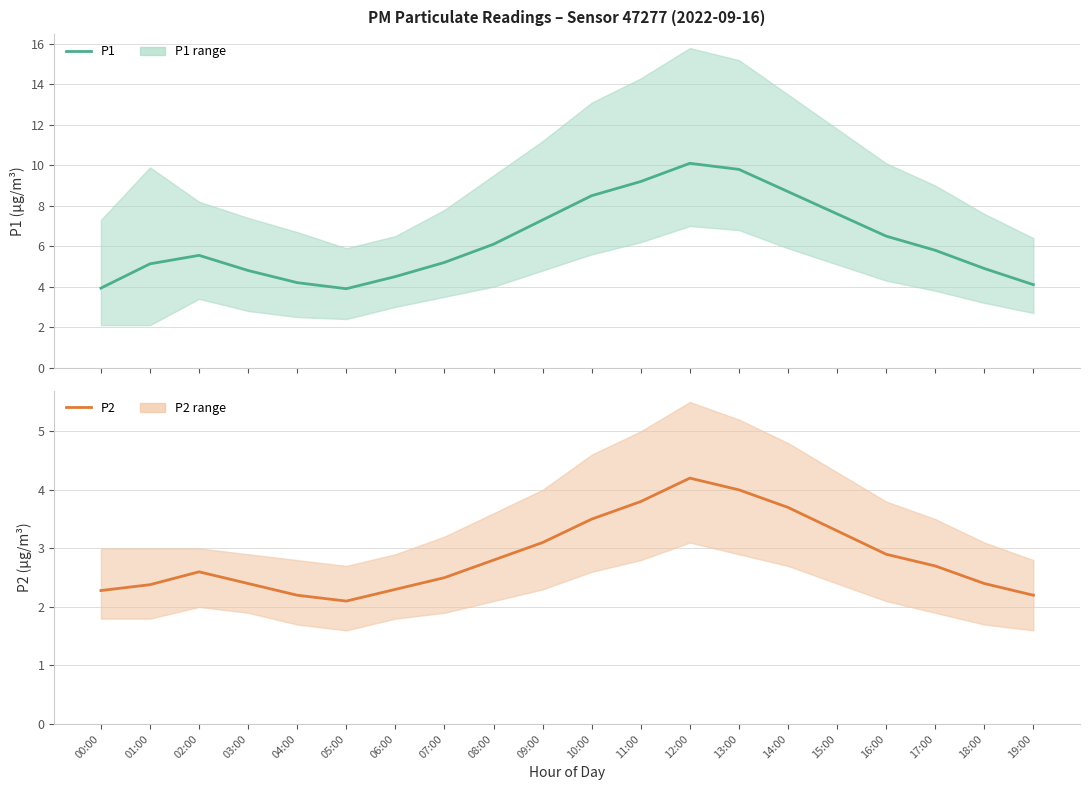

At which label does P2 reach its minimum?

05:00